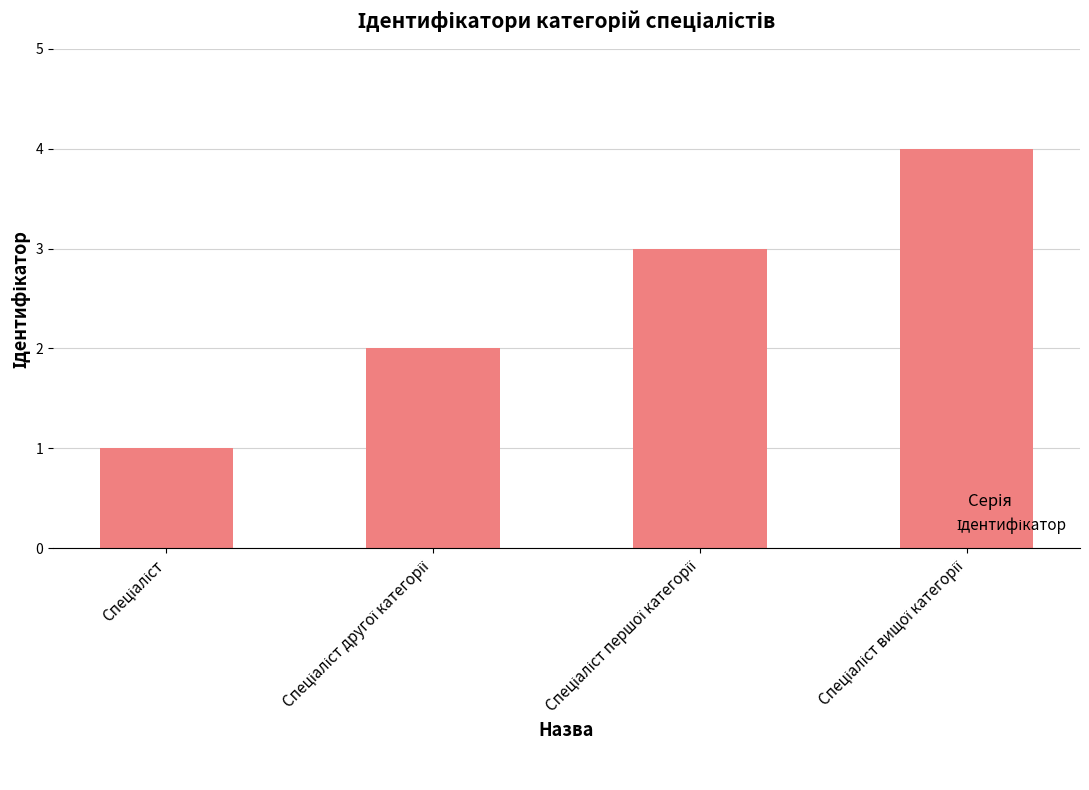

What is the maximum value shown in the chart?

4